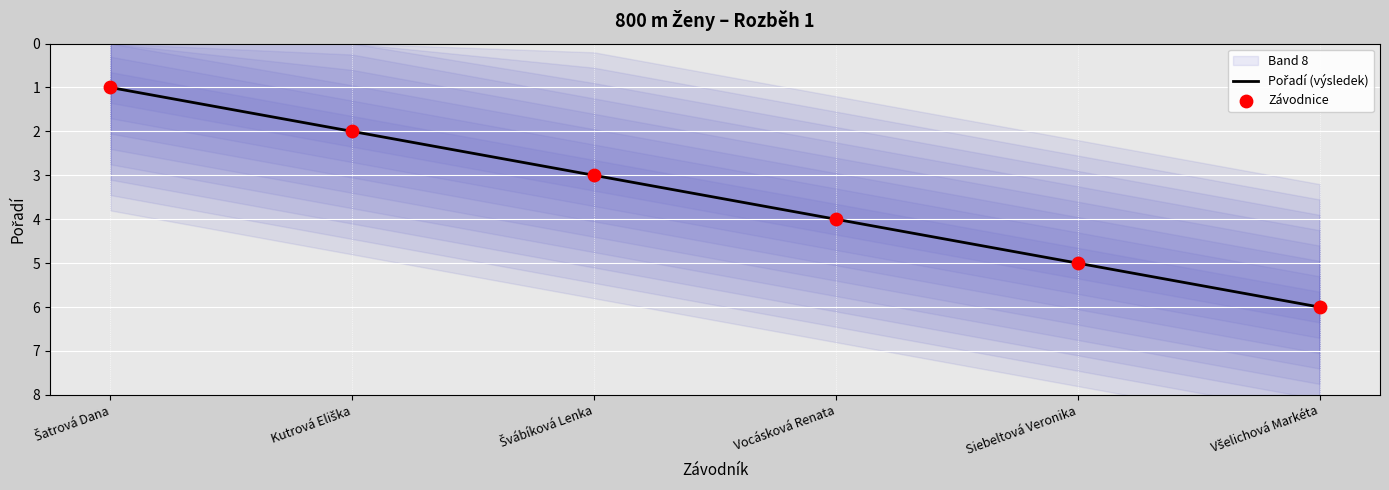

Is the value of Pořadí (výsledek) at Všelichová Markéta greater than the value of Závodnice at Kutrová Eliška?

Yes